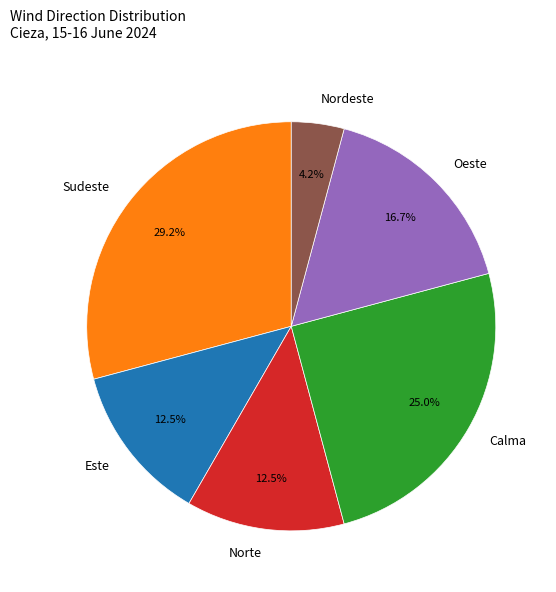

How many segments does this pie chart have?

6